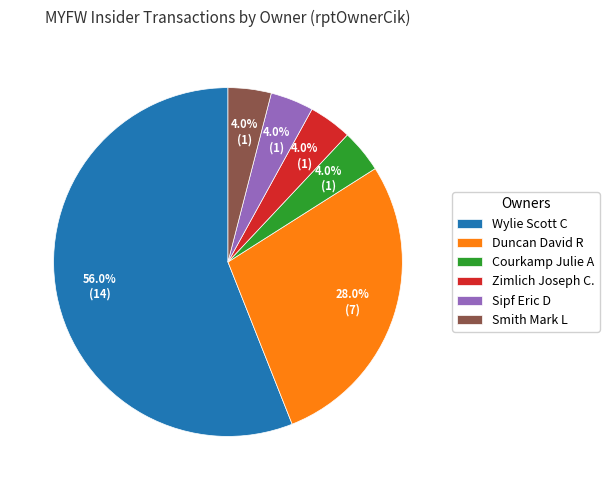

Which has a higher value, Sipf Eric D or Wylie Scott C?

Wylie Scott C